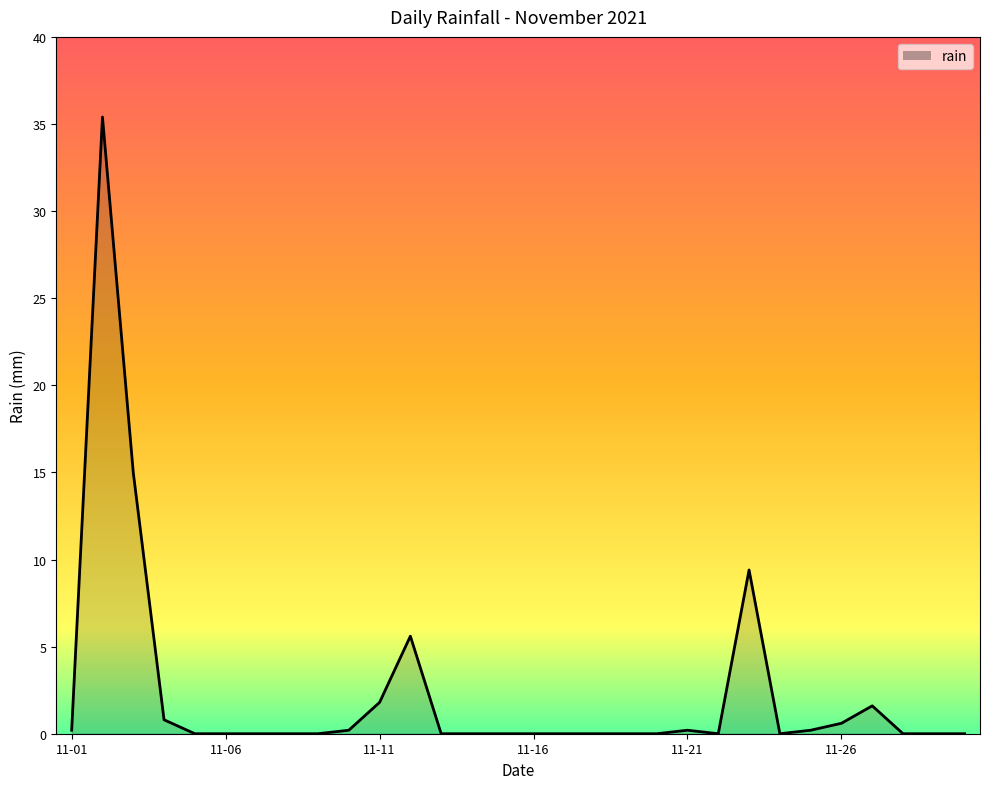

What is the sum of all values?

71.0